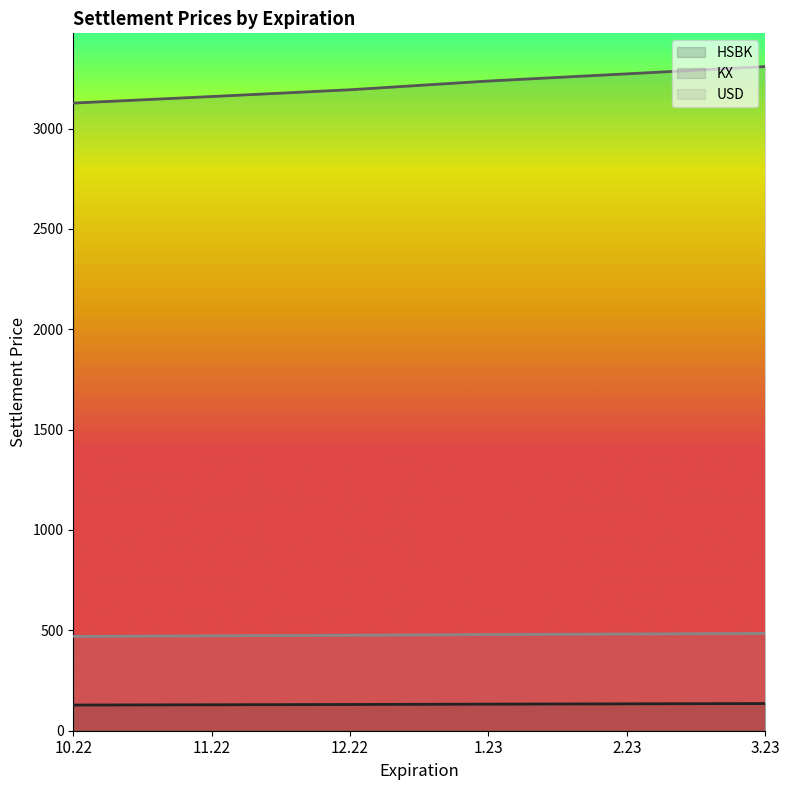

True or false: USD has more than 2 points higher than both neighbors.

False